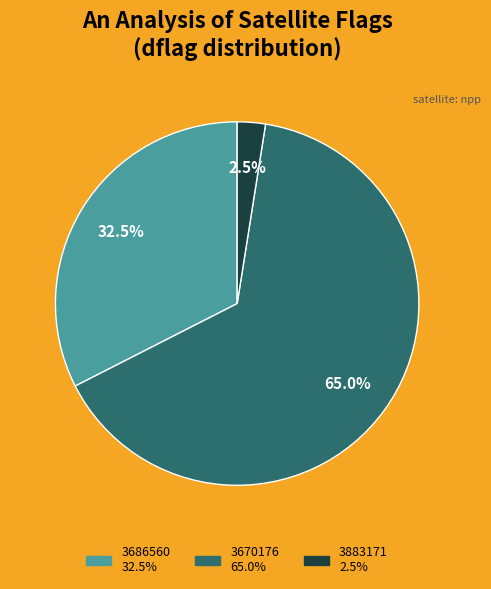

What percentage is the 3670176 slice, to the nearest percent?

65%